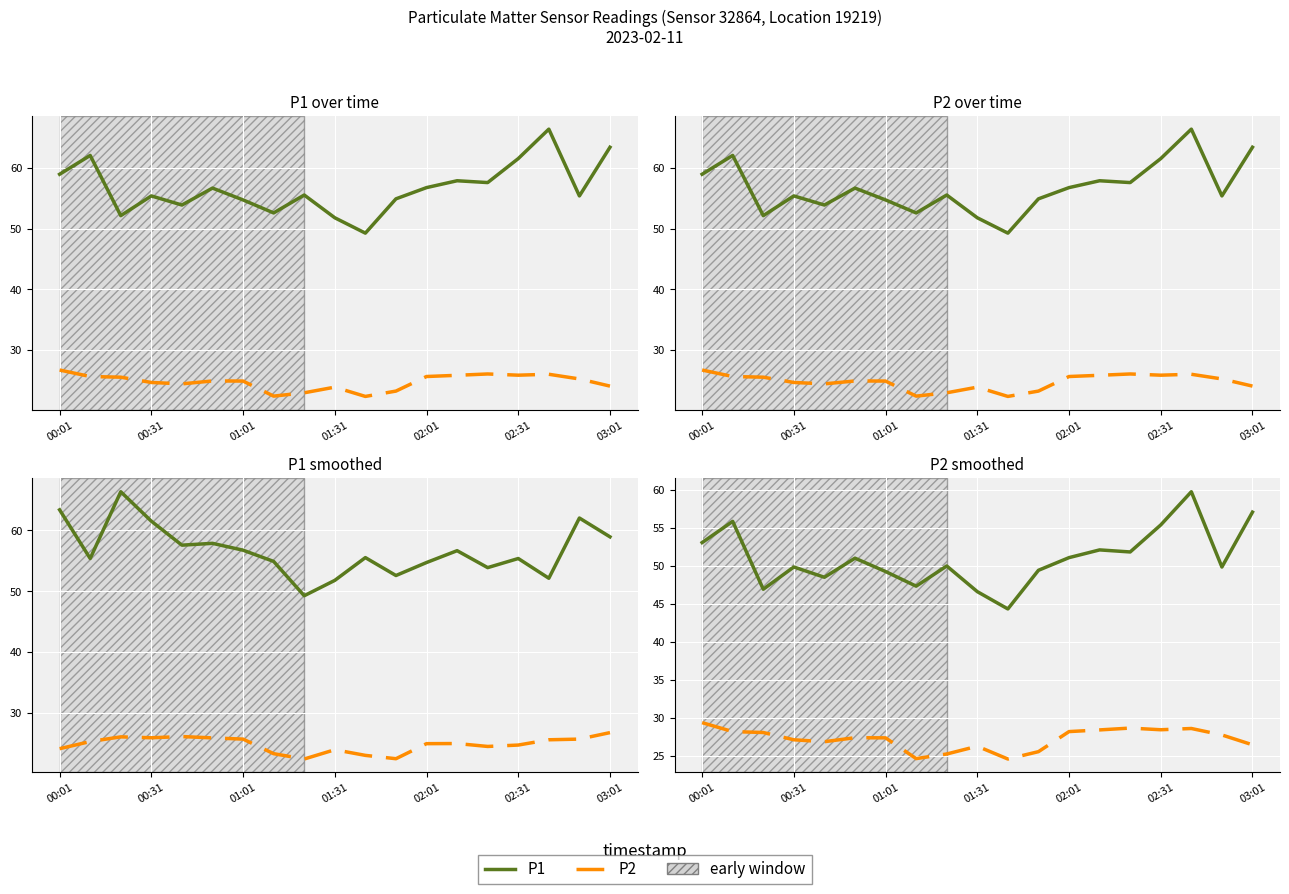

Count the number of categories in the chart.

19